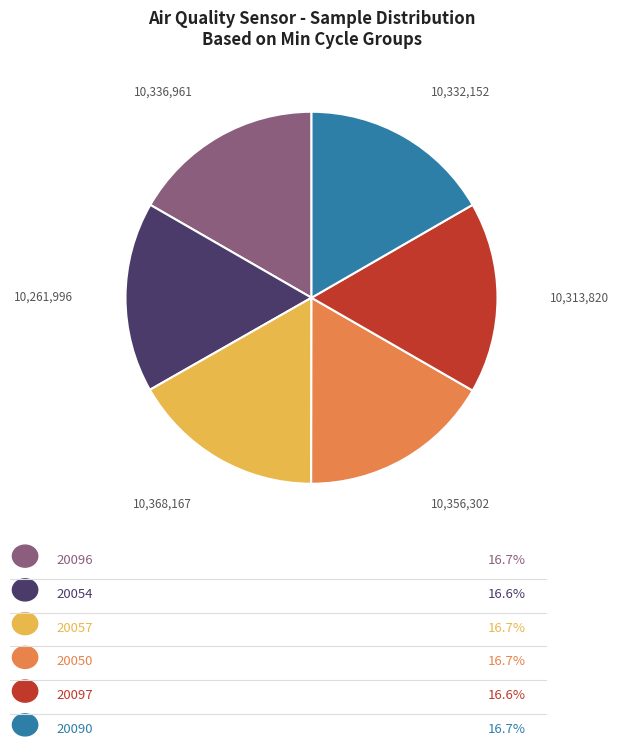

Does any single category account for the majority?

No